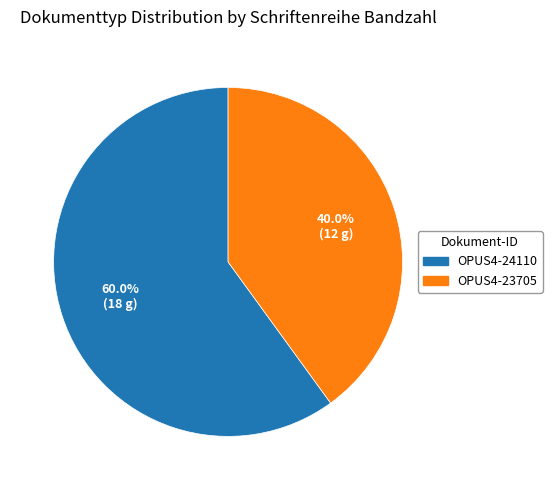

Which category has the biggest portion of the pie?

OPUS4-24110